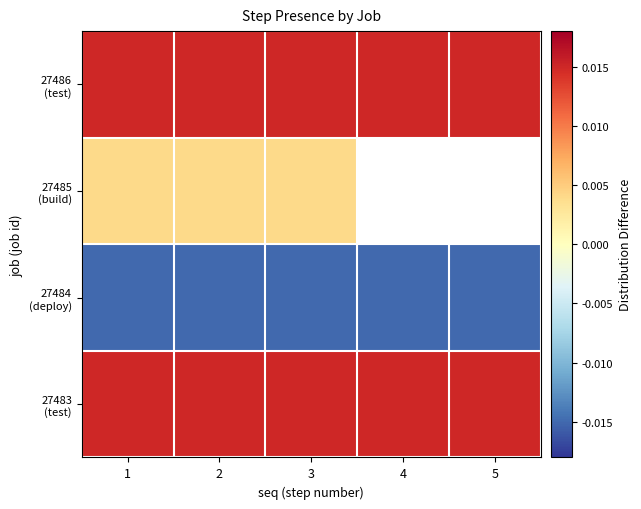

Which has a higher value, 2 or 3?

2